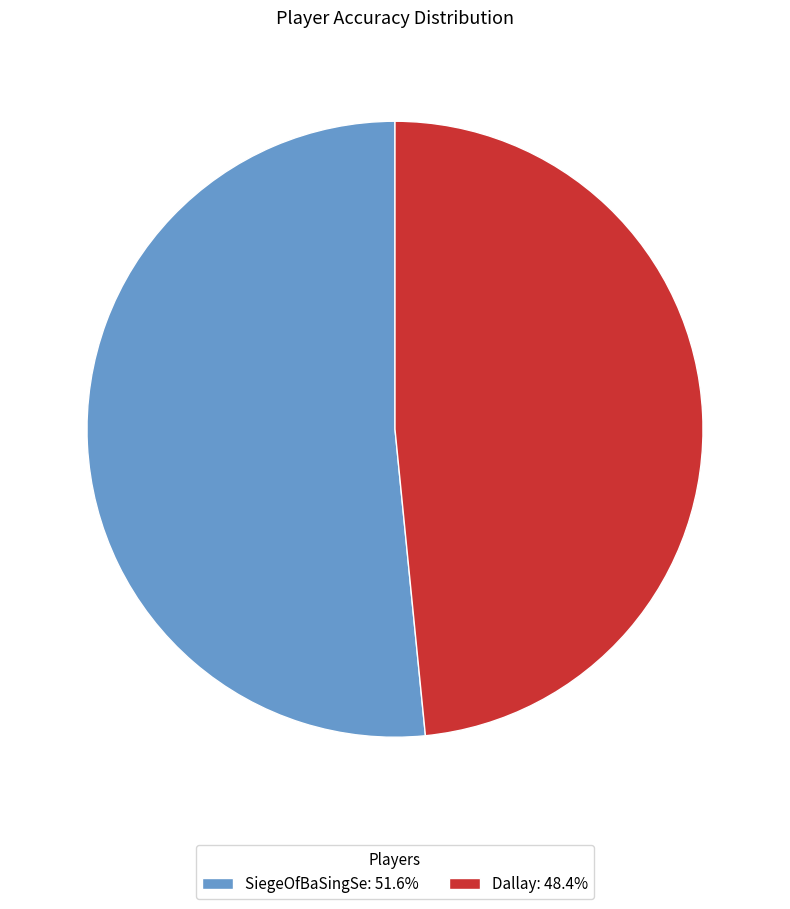

How many segments does this pie chart have?

2